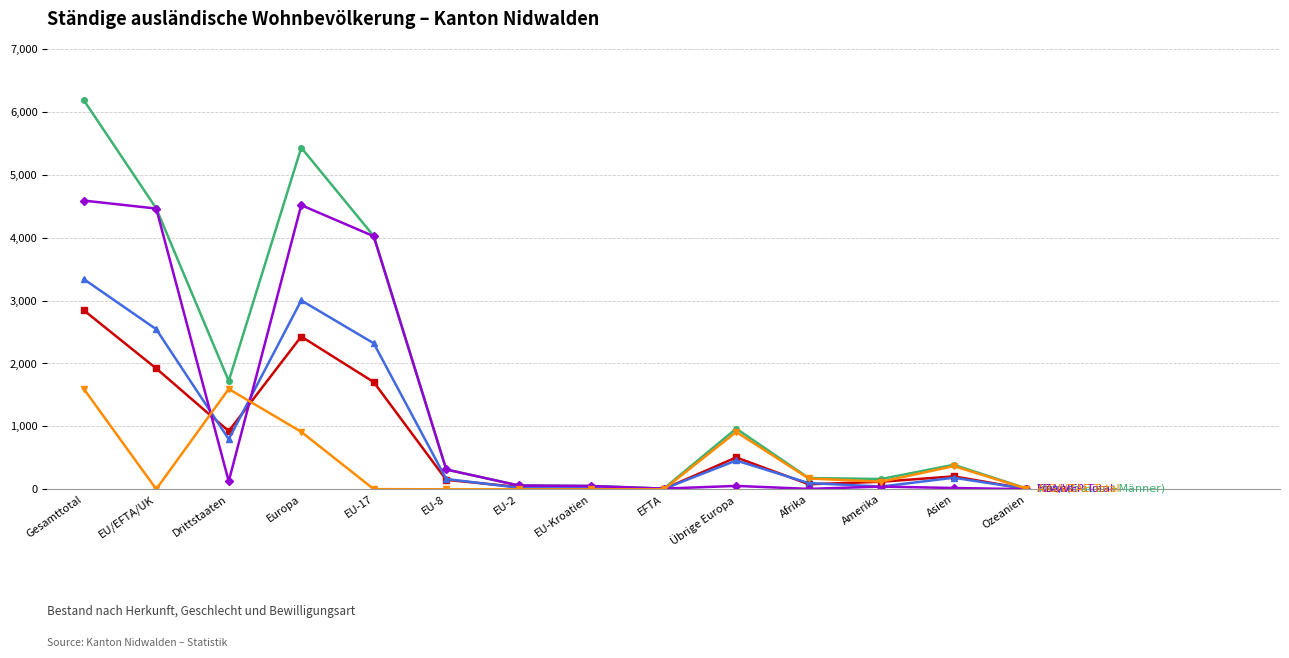

At which category is the sum across all series the highest?

Gesamttotal